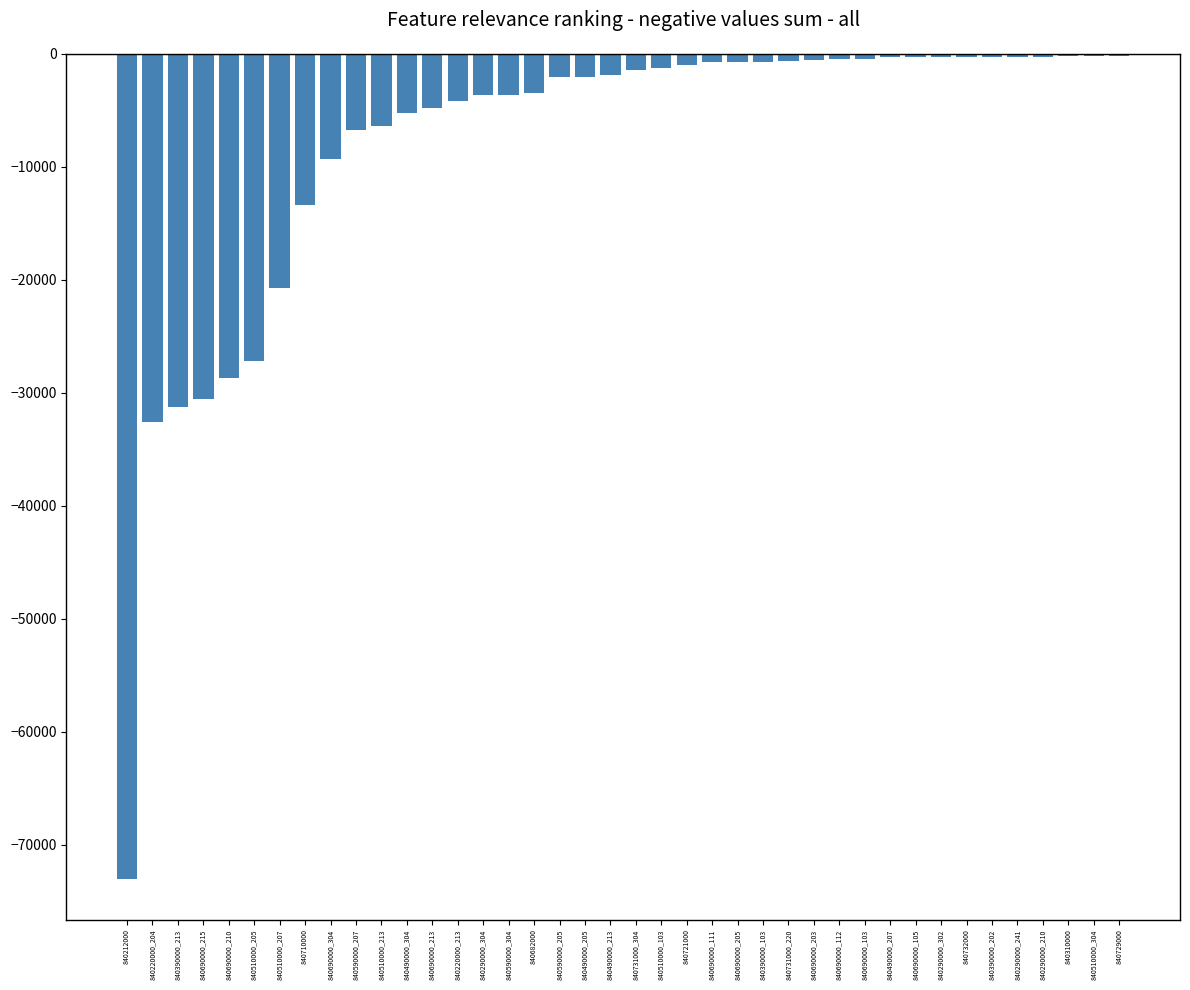

What is the sum of all values?

-321504